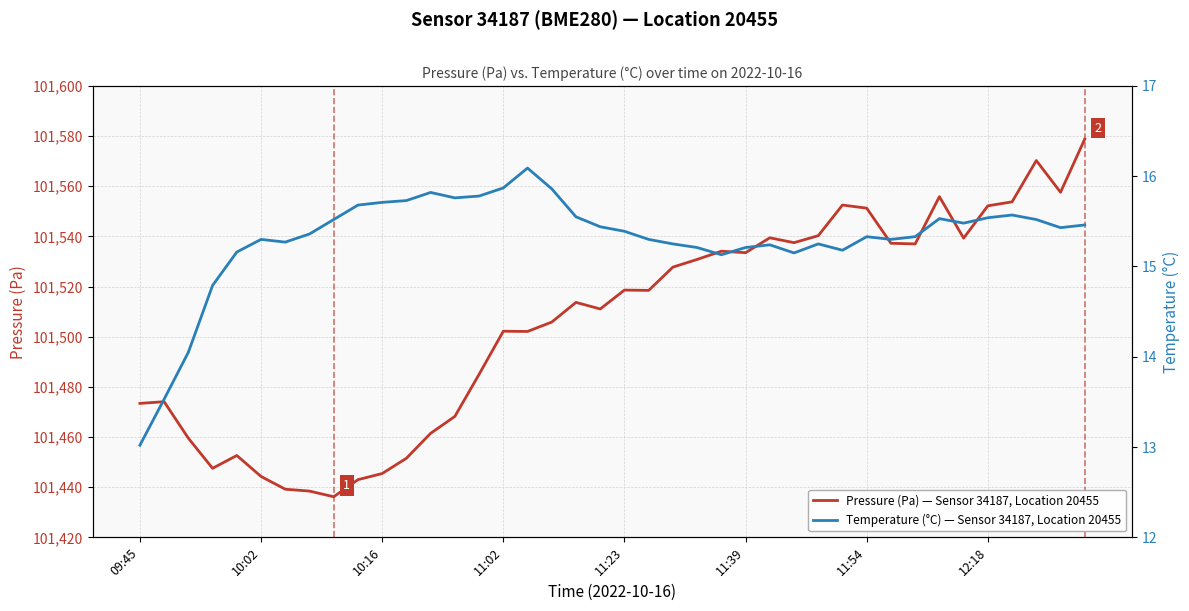

True or false: Pressure (Pa) — Sensor 34187, Location 20455 and Temperature (°C) — Sensor 34187, Location 20455 cross at least once.

False